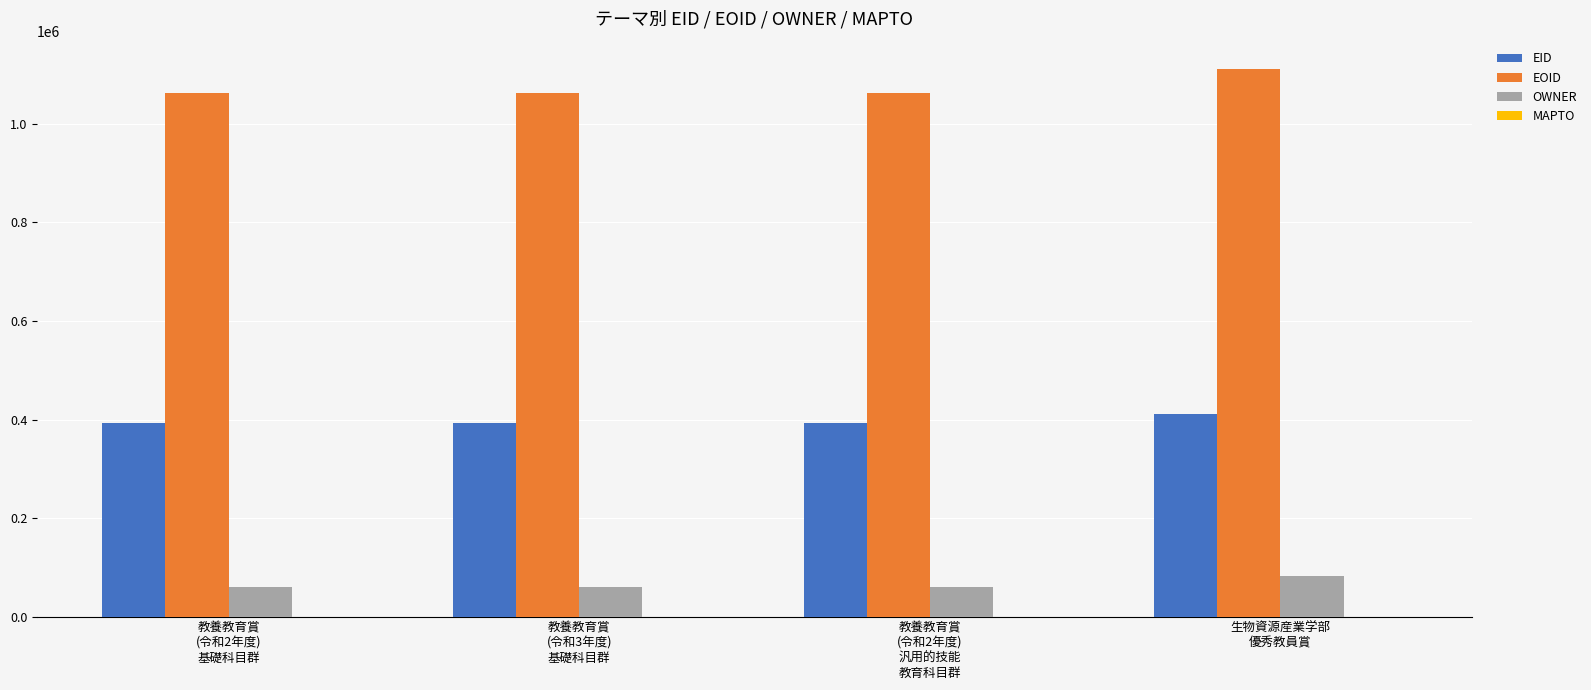

Is it true that EOID equals 1062825 at 教養教育賞
(令和2年度)
基礎科目群?

True